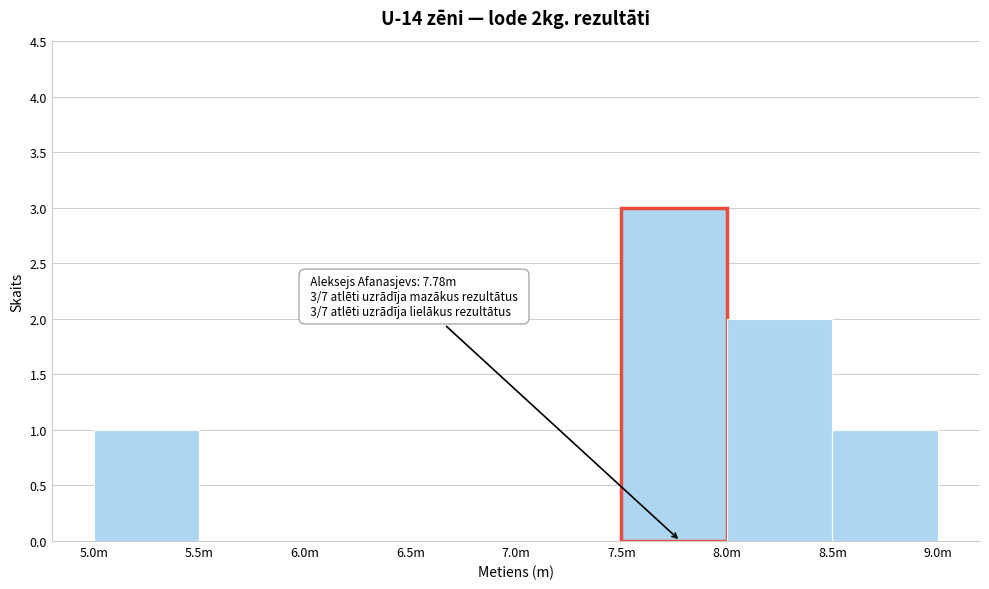

Reading left to right, extract all data points from this chart.

5.0m=1	5.5m=0	6.0m=0	6.5m=0	7.0m=0	7.5m=3	8.0m=2	8.5m=1